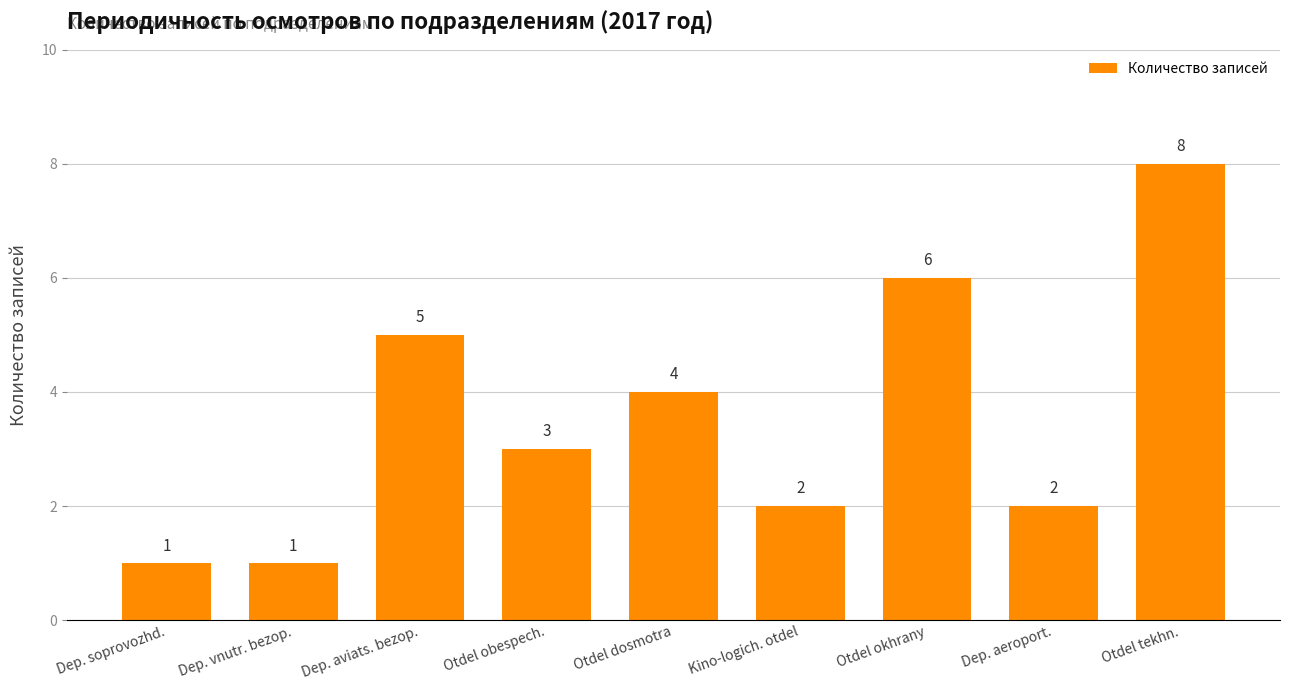

How many distinct data groups are displayed?

1